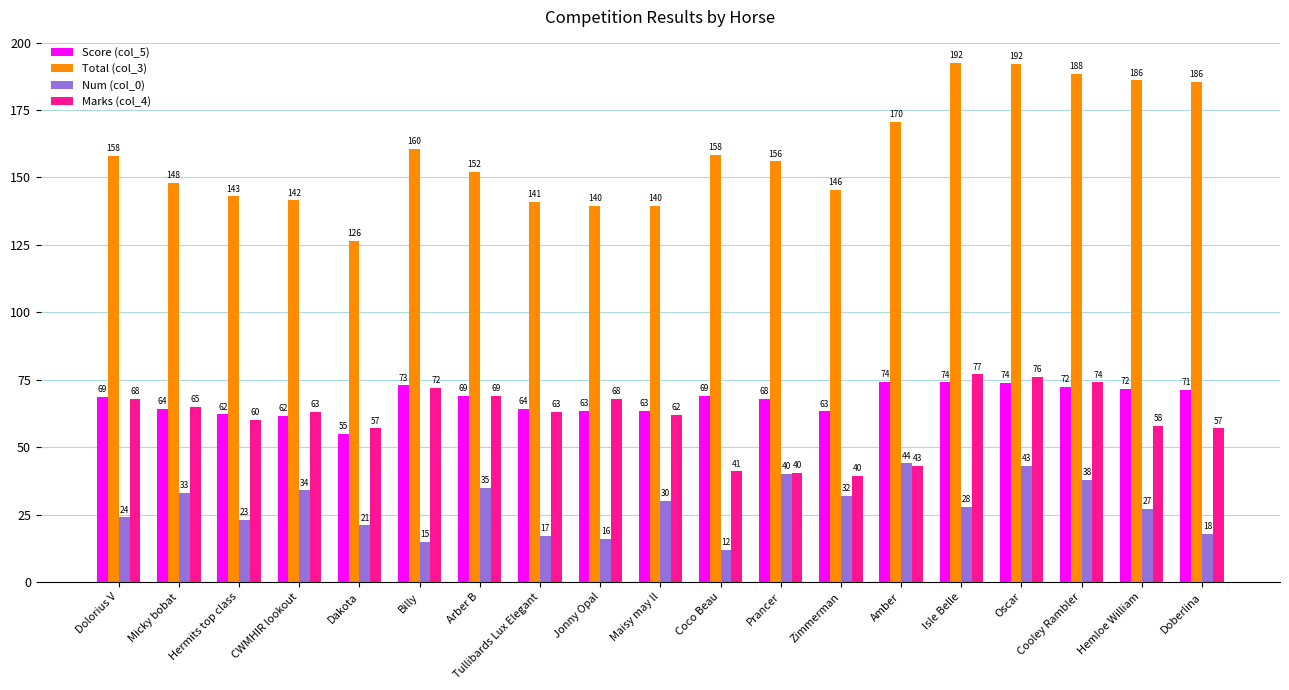

How many categories are shown in the chart?

19